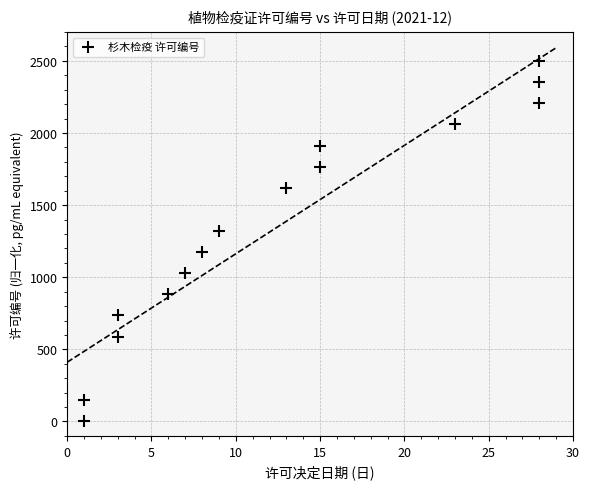

What is the range of Y values (max minus min)?

2500.0